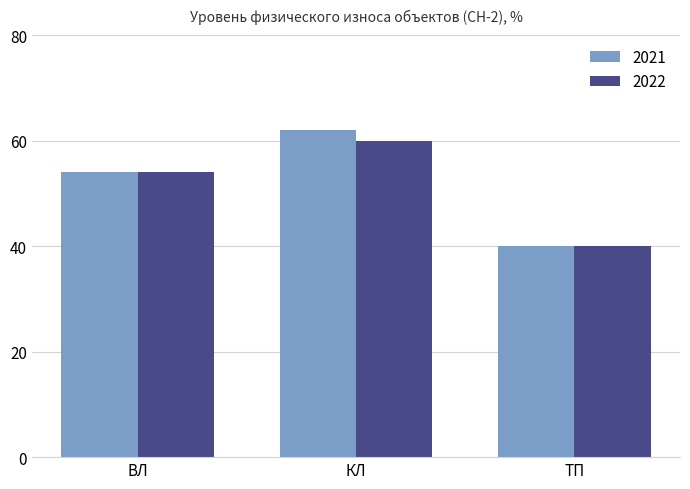

What is the value of the 2021 bar at the 3rd from the left?

40